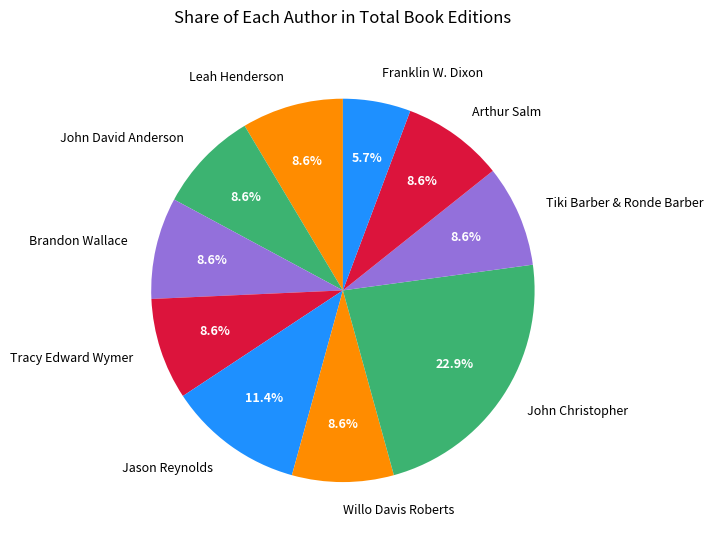

Approximately how many times larger is the value at Tracy Edward Wymer compared to John David Anderson?

1.0